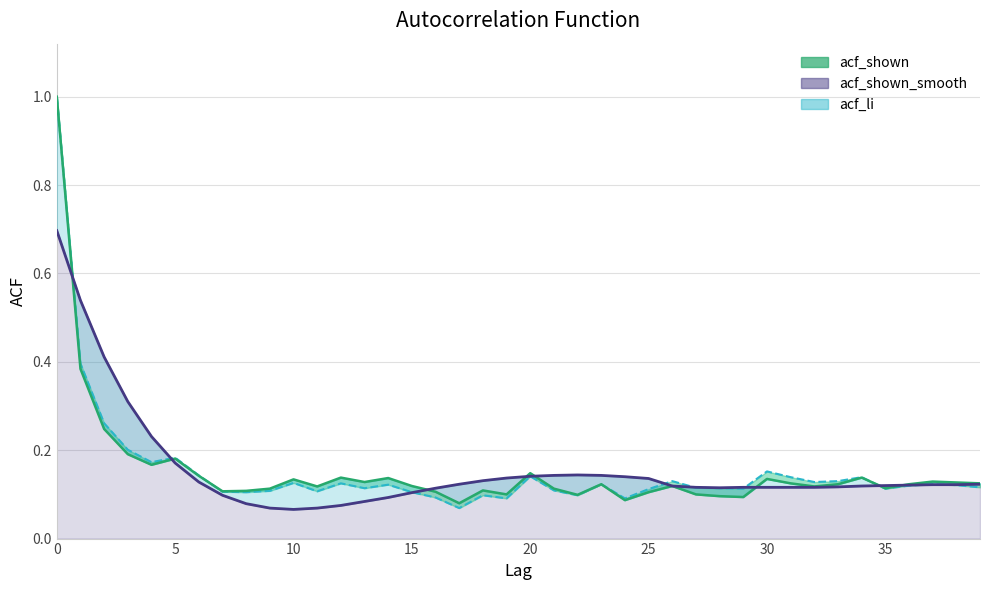

At which category does the chart reach its minimum across all series?

10